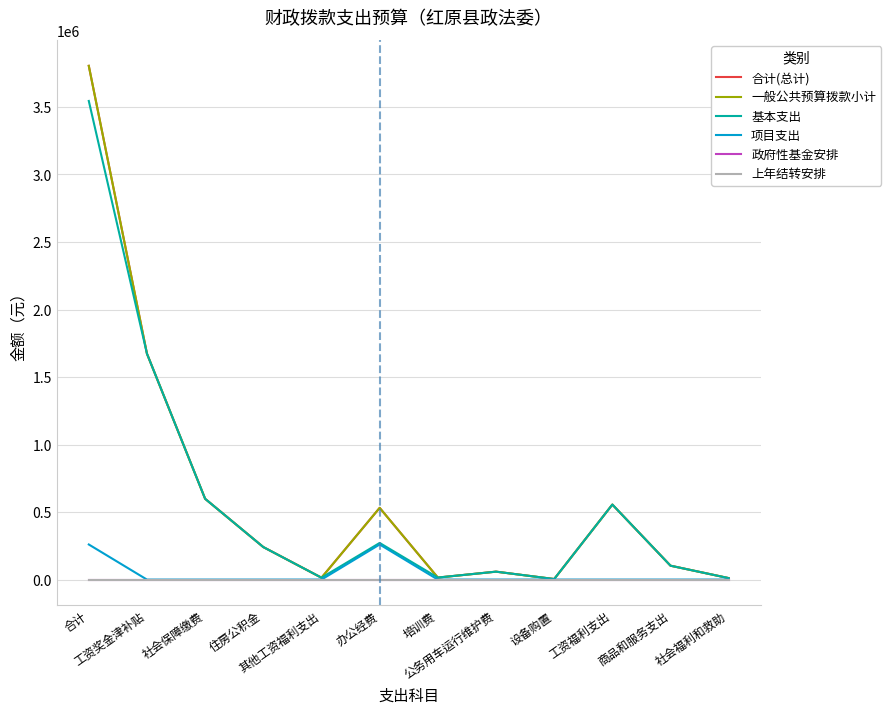

Does the chart display data point markers on the line(s)?

No